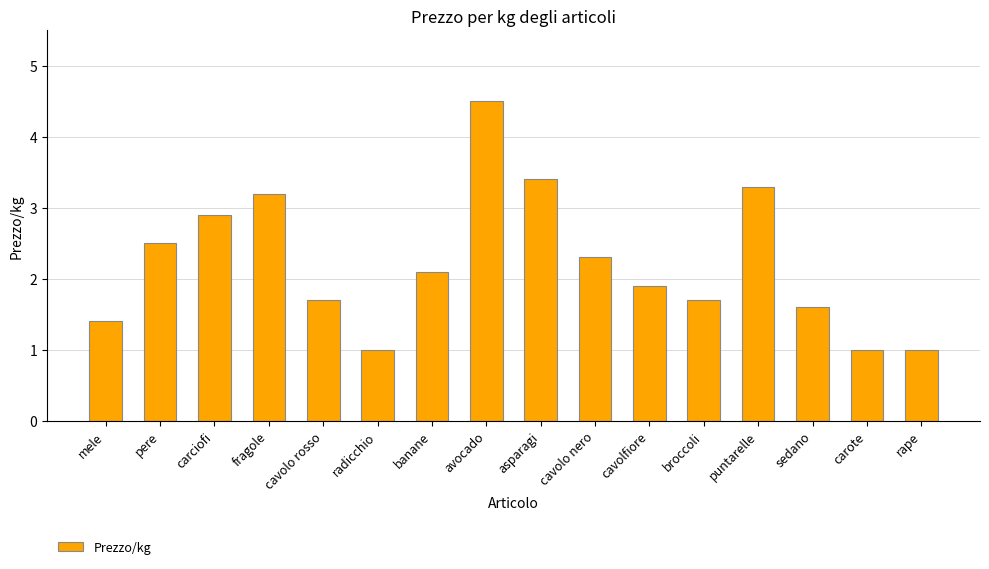

What is the value of the 9th bar from the left?

3.4